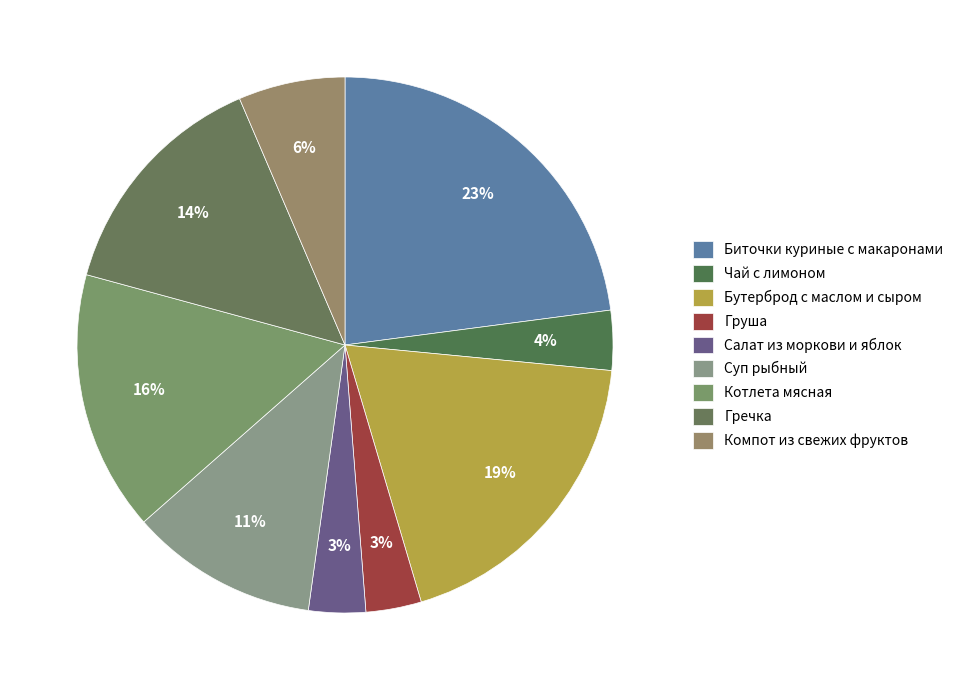

How many slices are in this pie chart?

9